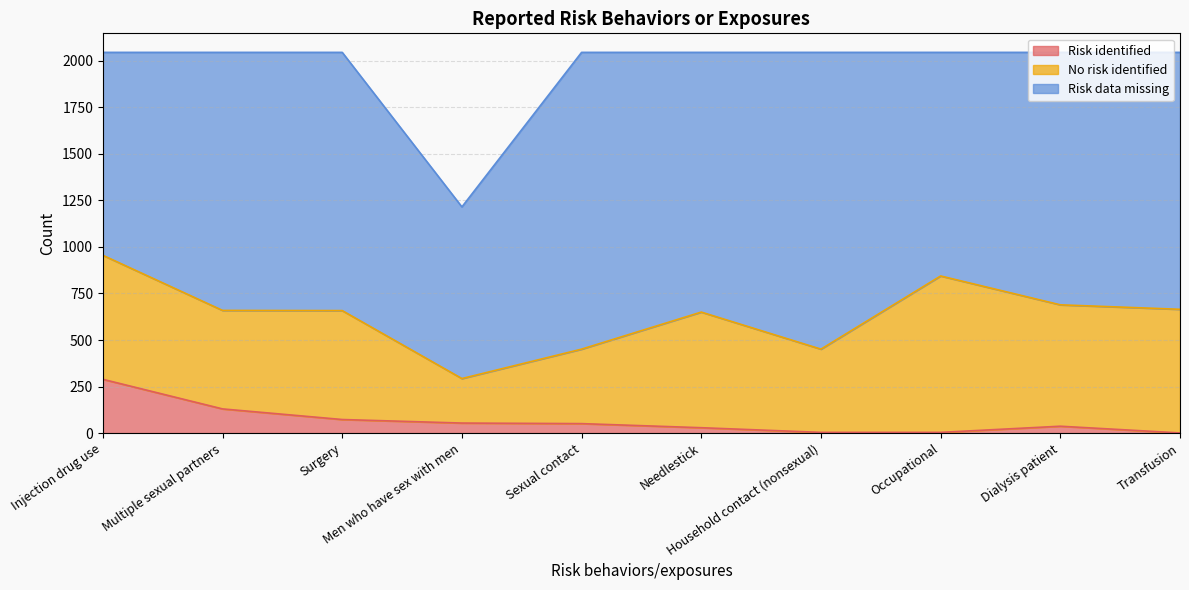

True or false: Risk data missing has more than 2 interior local peaks.

True